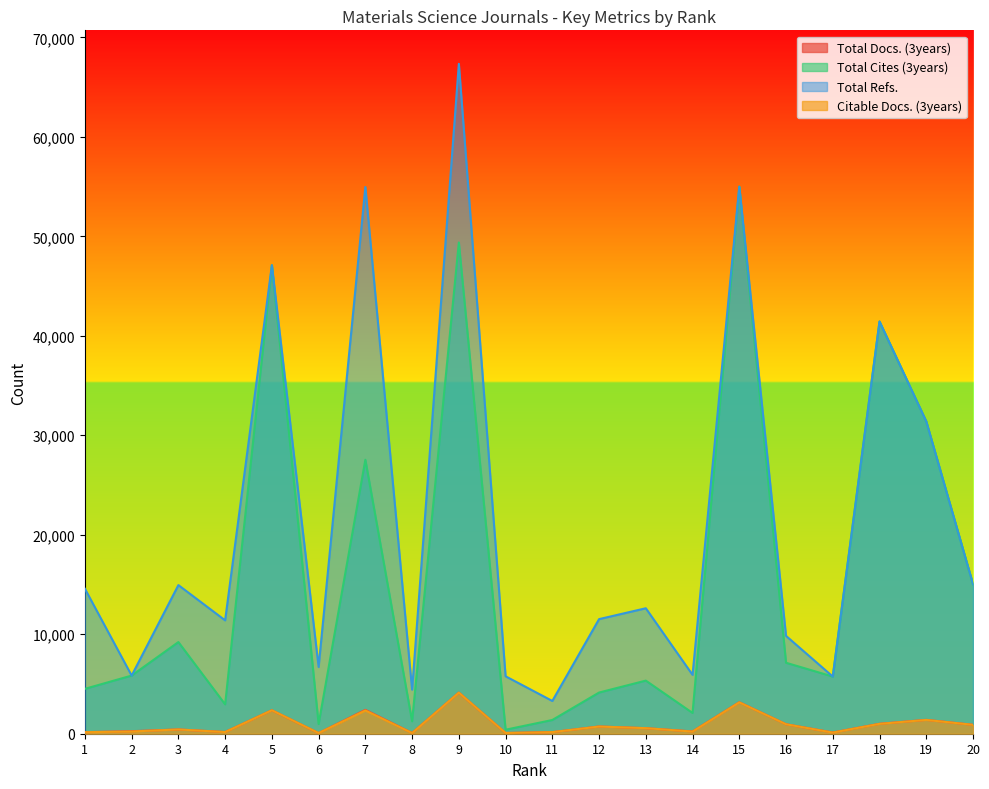

True or false: Total Cites (3years) and Total Refs. cross at least once.

False